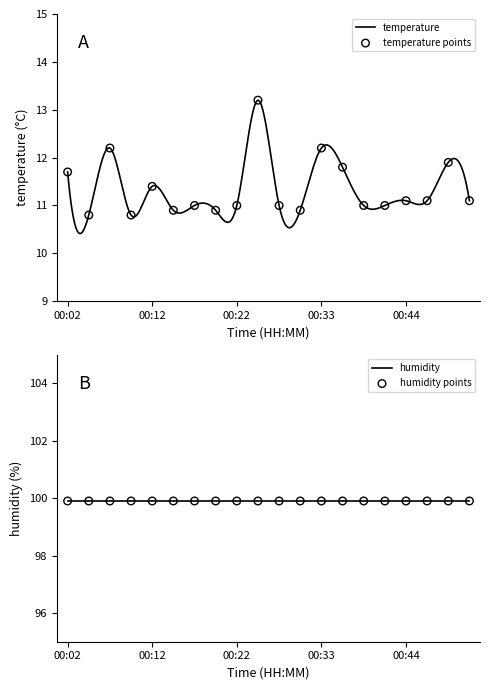

Which has a higher value, 00:44 or 00:30?

00:44